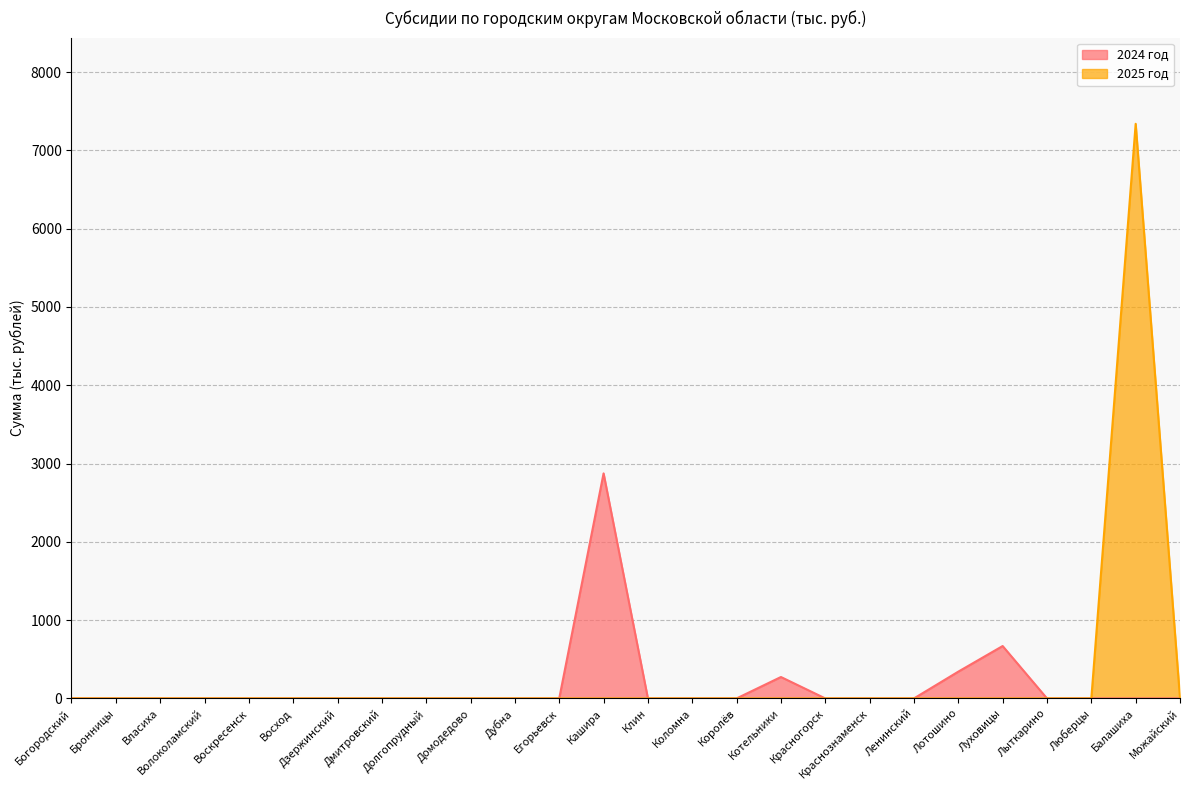

Does the chart display data point markers on the line(s)?

No